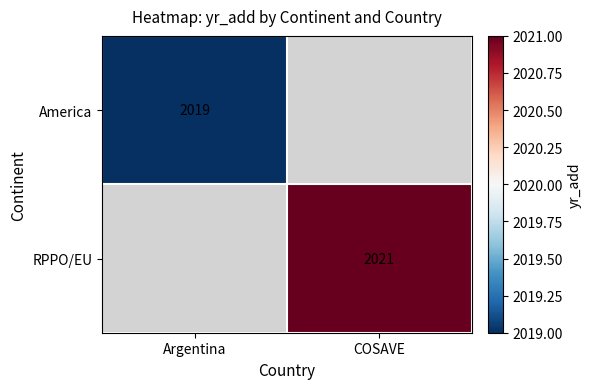

Is the value of RPPO/EU at COSAVE greater than the value of America at Argentina?

Yes